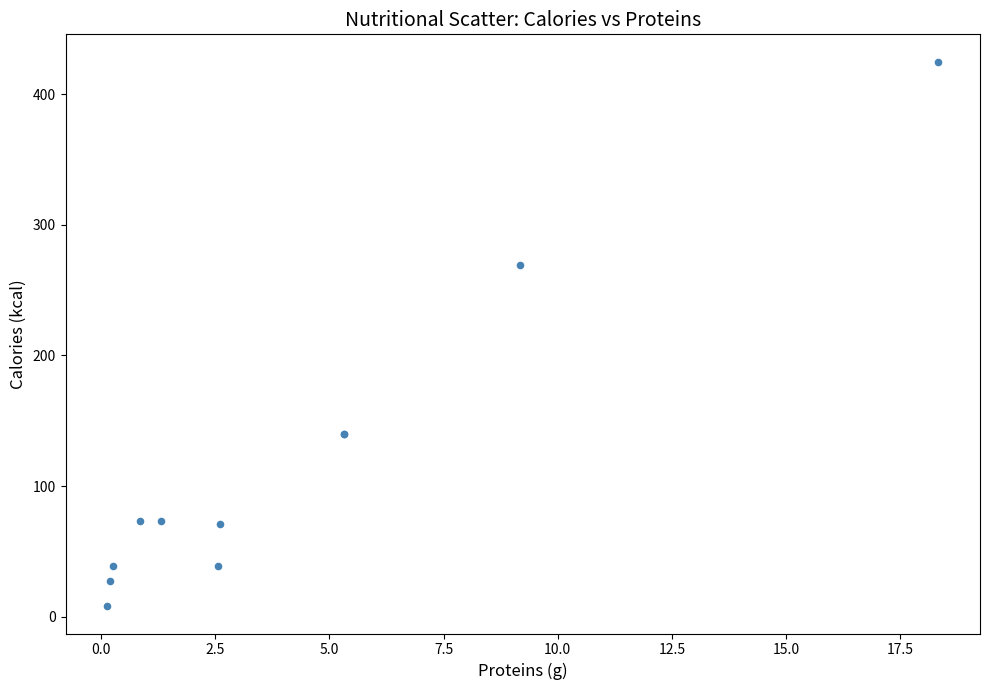

What Y value in the scatter plot is closest to 216?

269